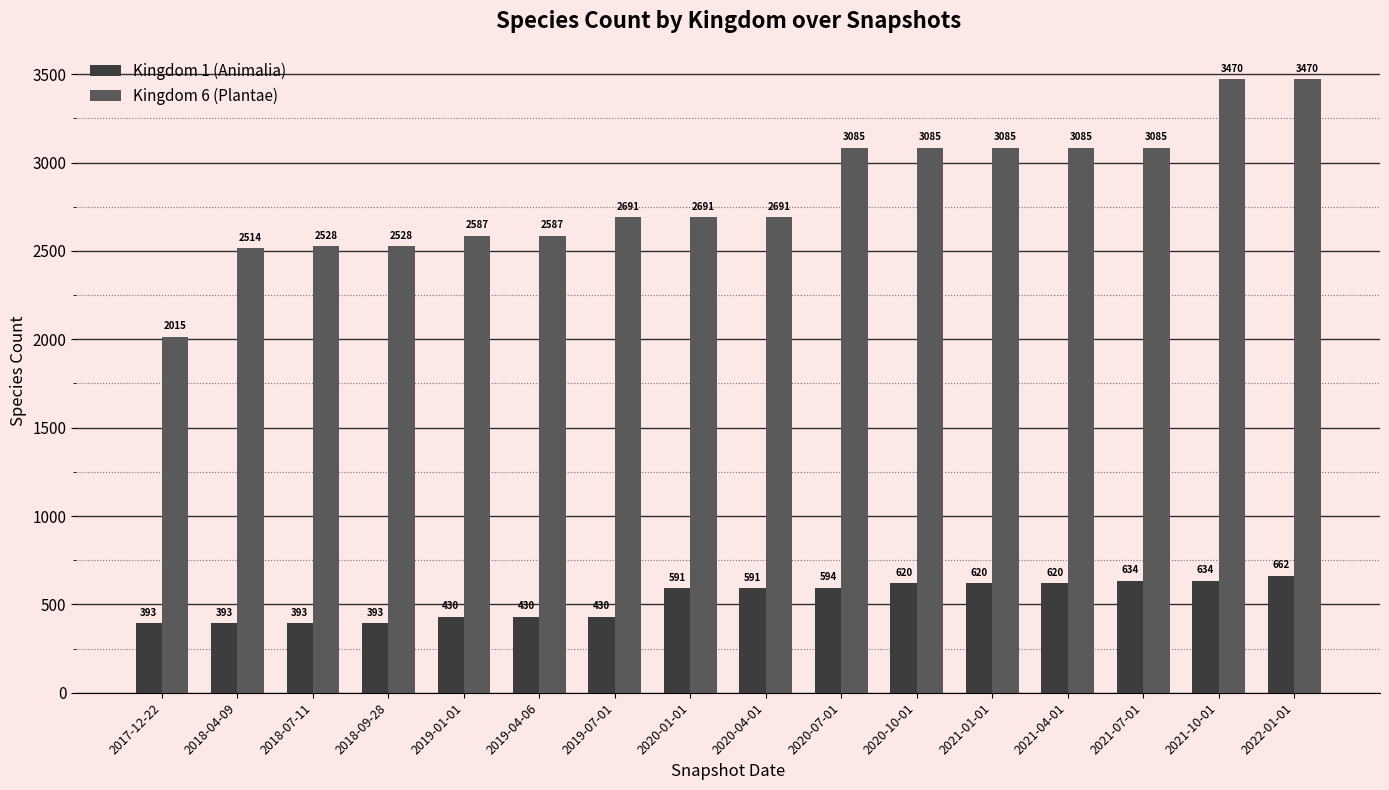

Reading left to right, extract all data points from this chart.

Kingdom 1 (Animalia): 2017-12-22=393	2018-04-09=393	2018-07-11=393	2018-09-28=393	2019-01-01=430	2019-04-06=430	2019-07-01=430	2020-01-01=591	2020-04-01=591	2020-07-01=594	2020-10-01=620	2021-01-01=620	2021-04-01=620	2021-07-01=634	2021-10-01=634	2022-01-01=662
Kingdom 6 (Plantae): 2017-12-22=2015	2018-04-09=2514	2018-07-11=2528	2018-09-28=2528	2019-01-01=2587	2019-04-06=2587	2019-07-01=2691	2020-01-01=2691	2020-04-01=2691	2020-07-01=3085	2020-10-01=3085	2021-01-01=3085	2021-04-01=3085	2021-07-01=3085	2021-10-01=3470	2022-01-01=3470